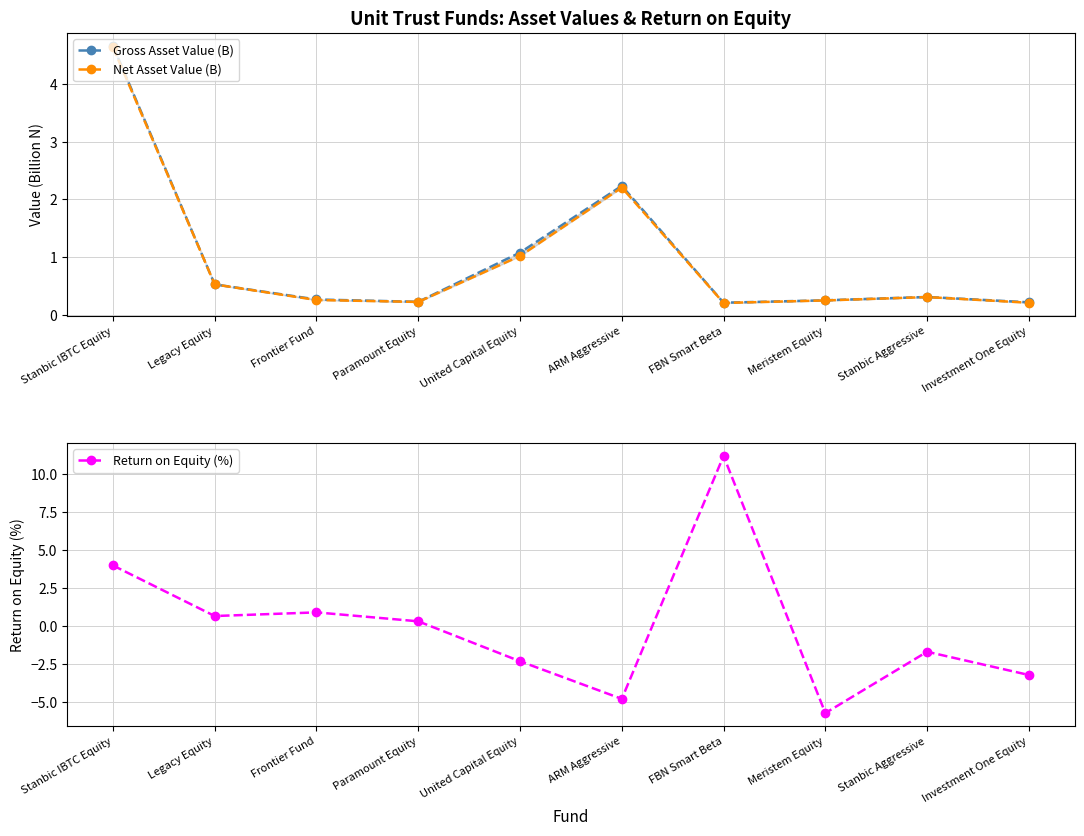

Which series has the largest total across all categories?

Gross Asset Value (B)